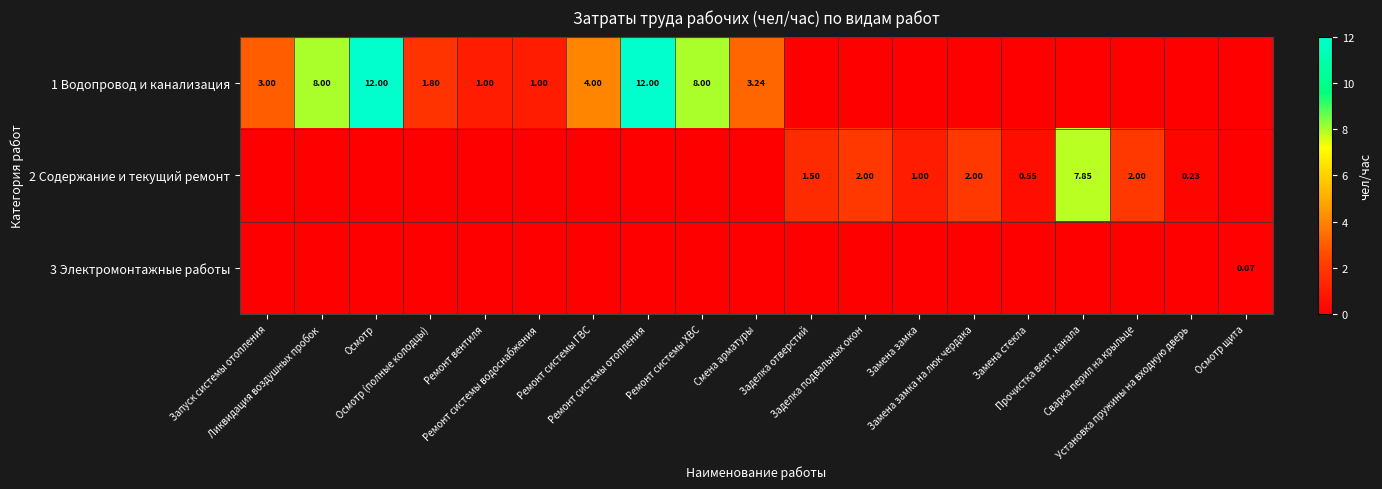

Is the value of 2 Содержание и текущий ремонт at Ликвидация воздушных пробок greater than the value of 1 Водопровод и канализация at Ликвидация воздушных пробок?

No